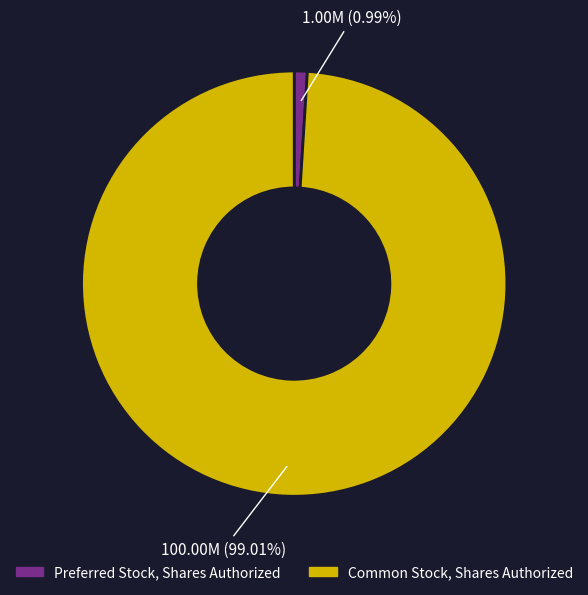

How many slices are in this pie chart?

2